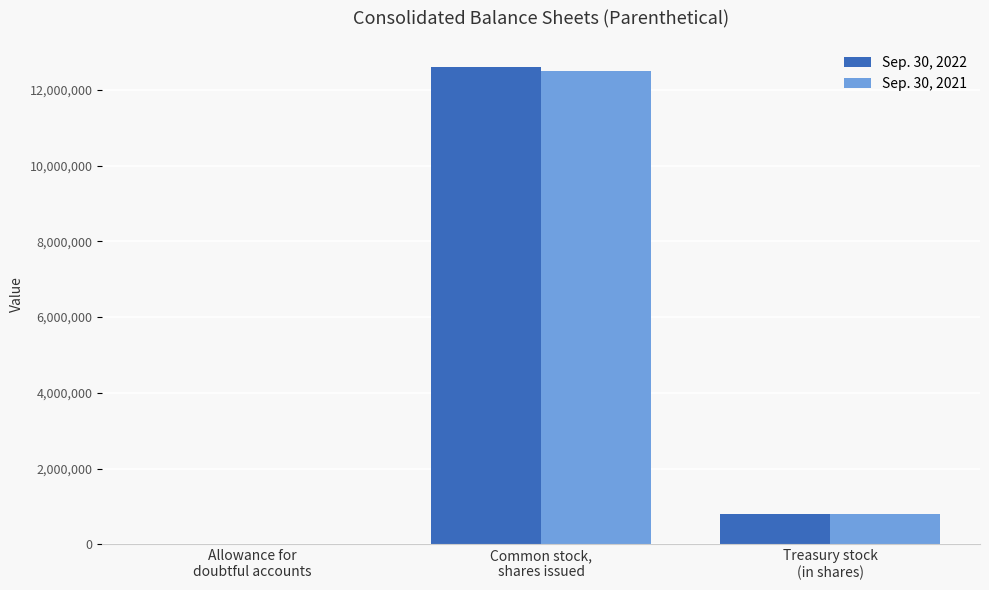

What is the maximum value shown in the chart?

12588011